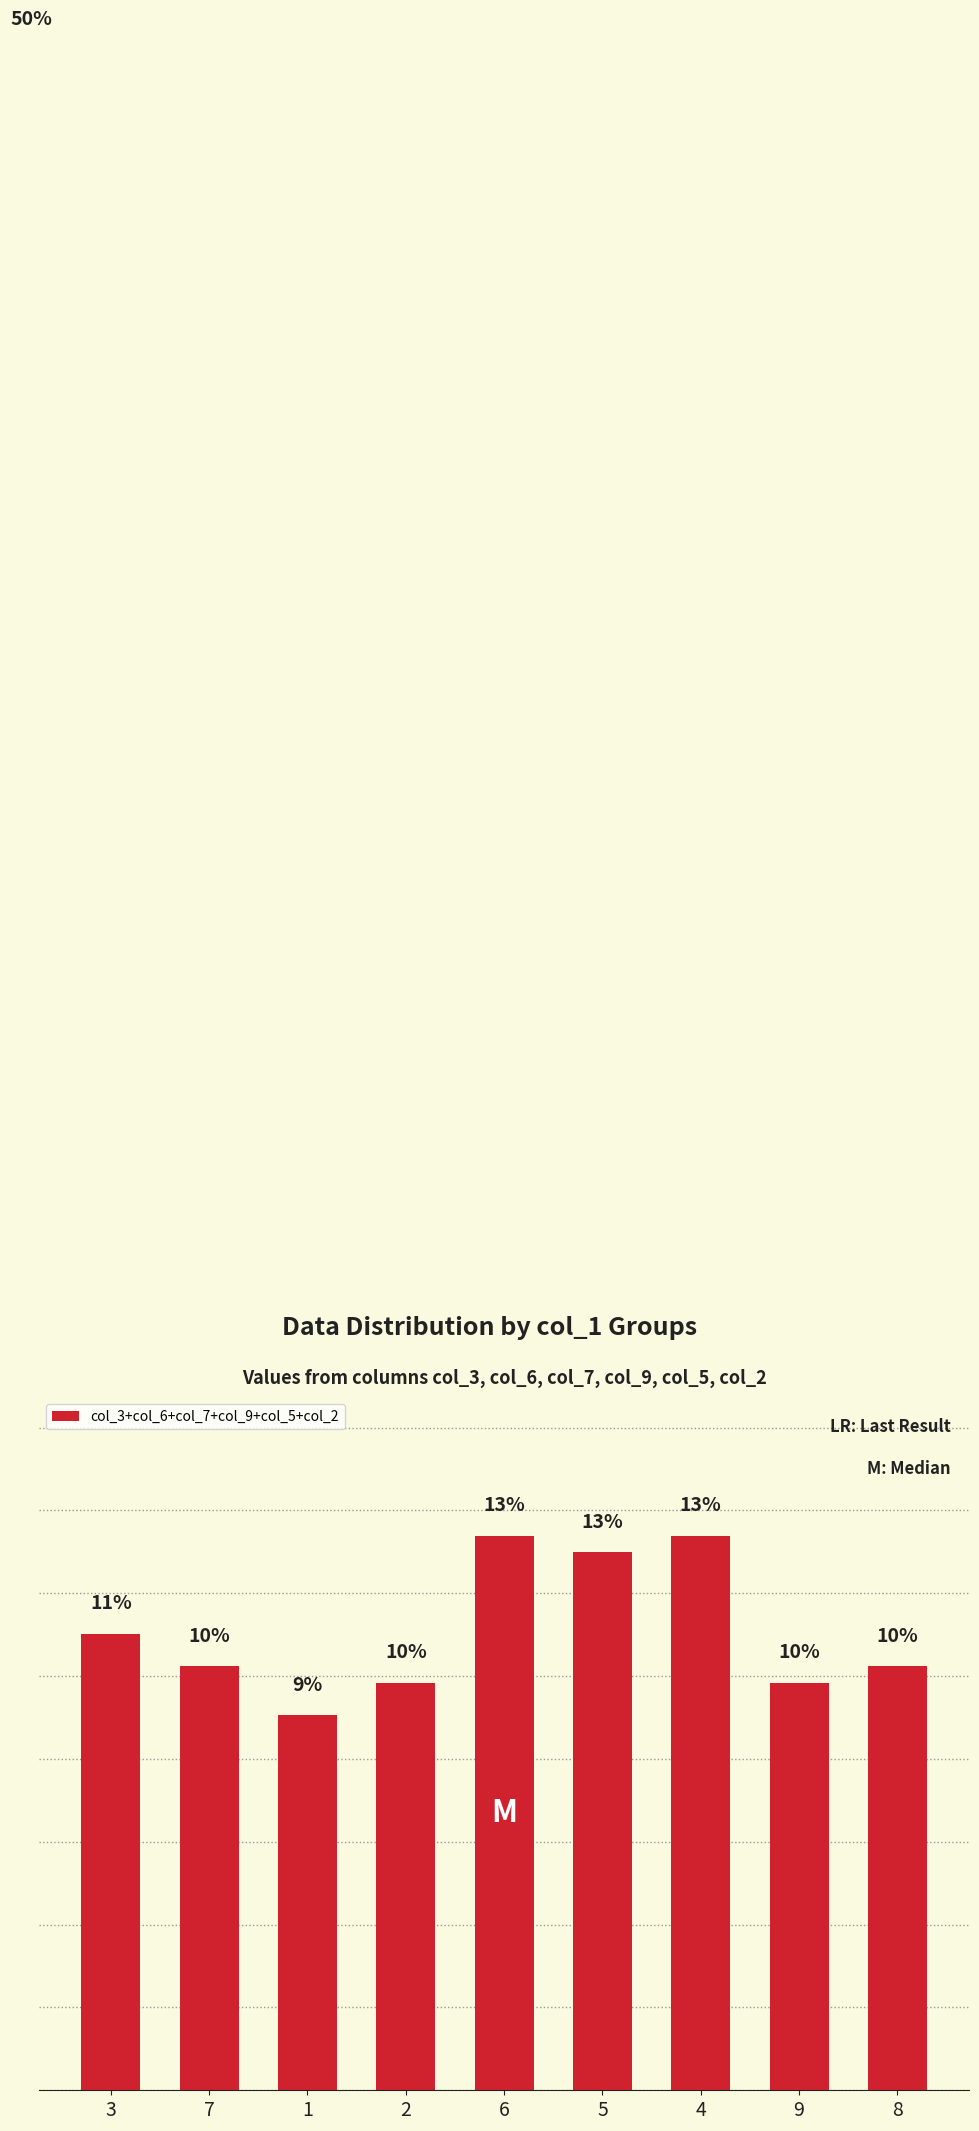

What is the average value?

11.1